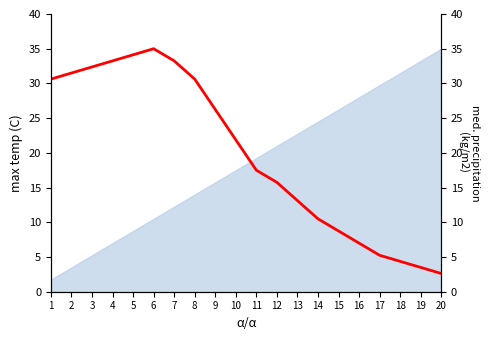

Read the value at 6.

35.0